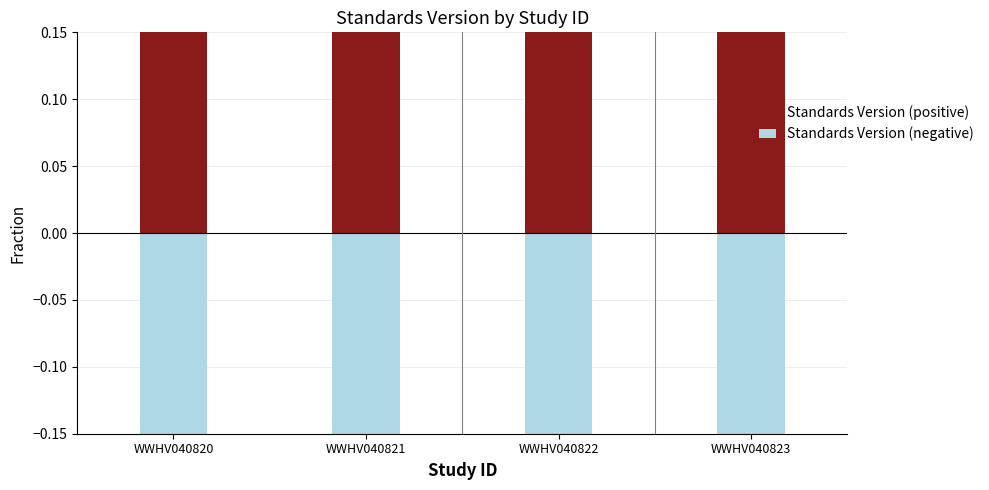

At which label does Standards Version (negative) reach its minimum?

WWHV040820